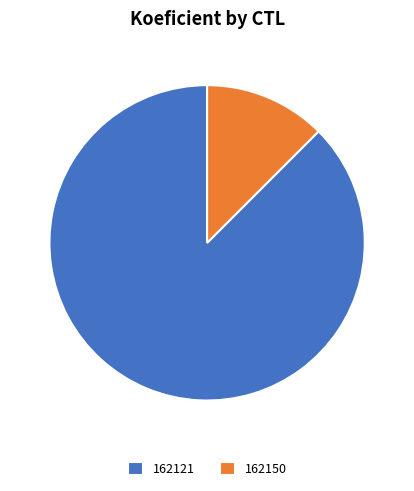

The 162121 slice represents 77% of the pie. True or false?

False